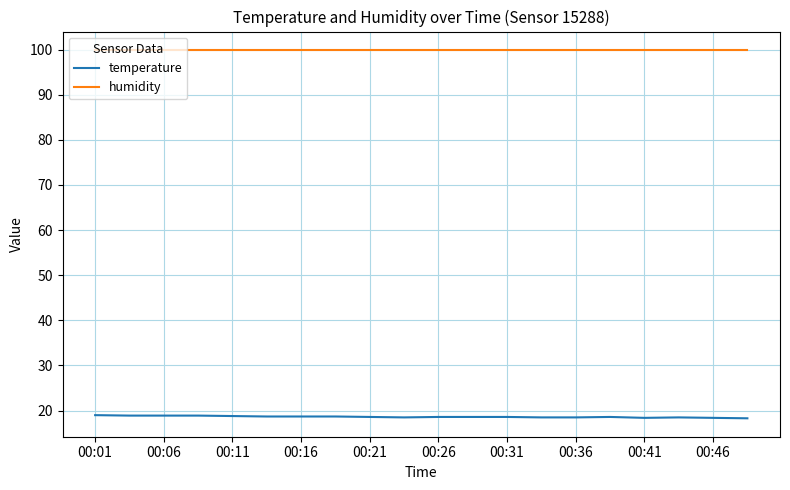

Which series has the largest range (max minus min)?

temperature